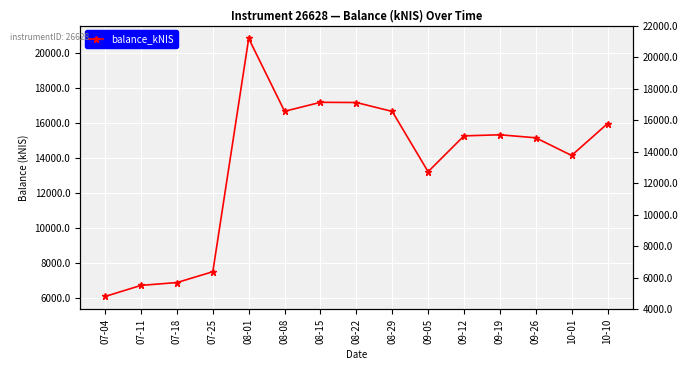

What is the value of the 10th point from the left?

13218.0